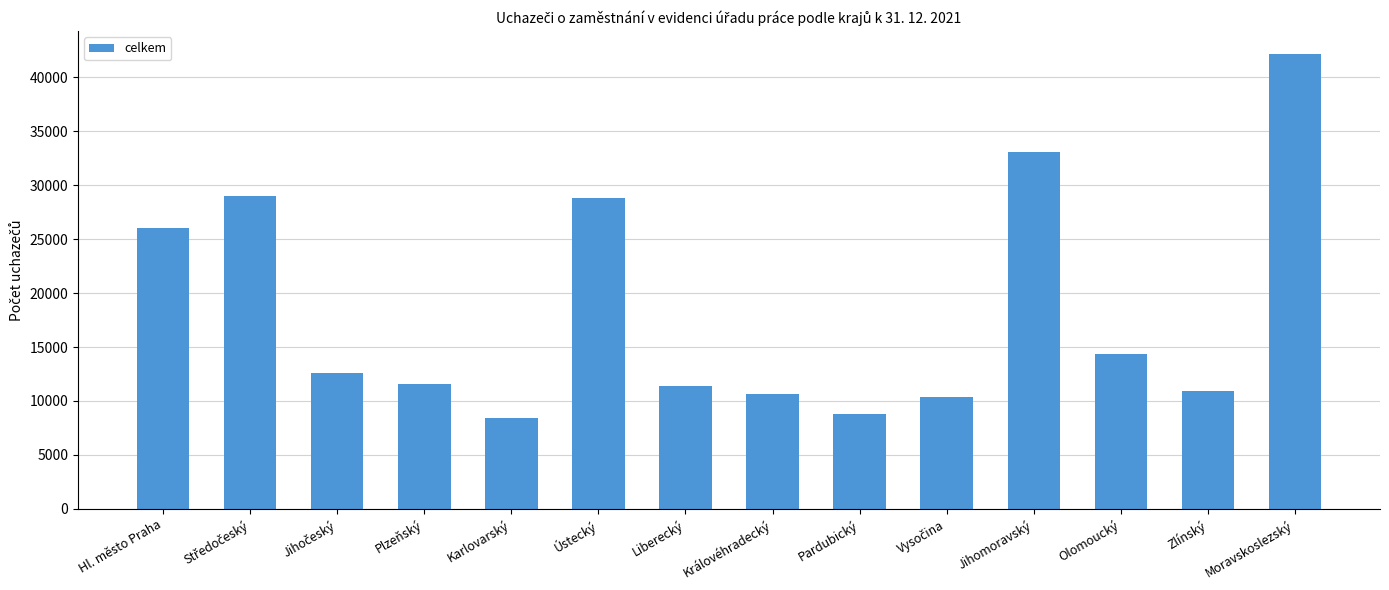

Count the number of categories in the chart.

14